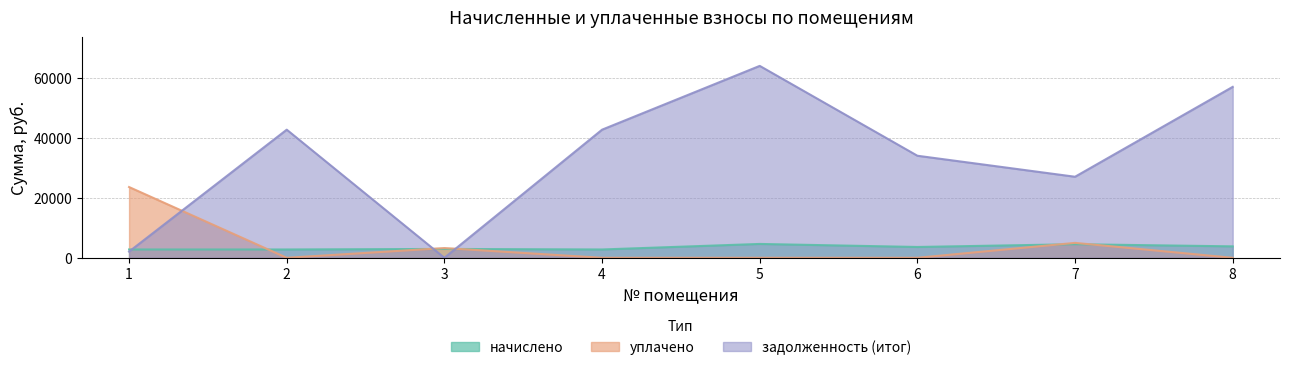

Reading left to right, list all the values displayed in this chart.

начислено: 2775.6	2775.6	2956.1	2775.6	4621.4	3608.3	4531.1	3816.4
уплачено: 23610.4	0.0	3249.6	0.0	0.0	0.0	4981.1	0.0
задолженность (итог): 2068.4	42749.4	0.0	42749.4	64036.6	34054.3	27044.8	57036.0